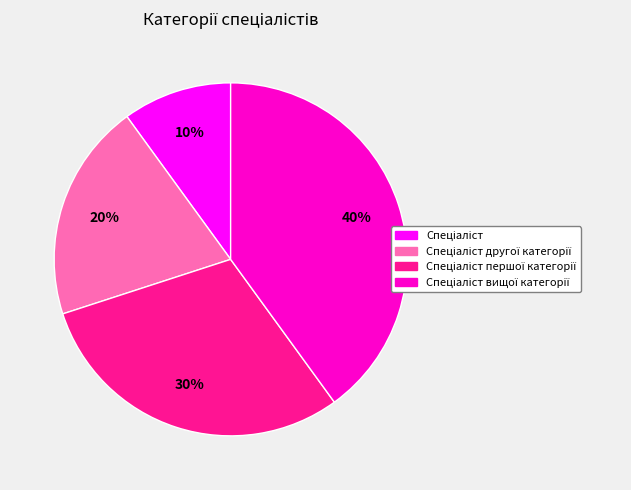

To the nearest percent, what is the average slice percentage?

25%